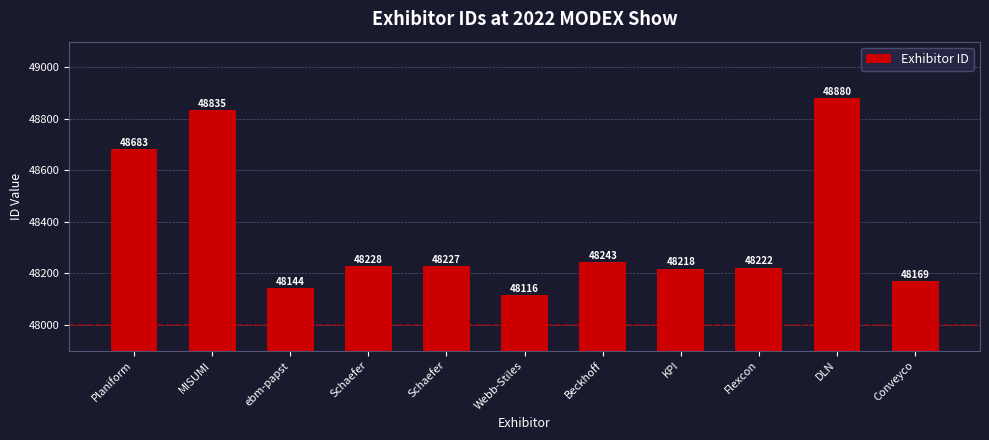

Between Conveyco and Webb-Stiles, which is larger?

Conveyco